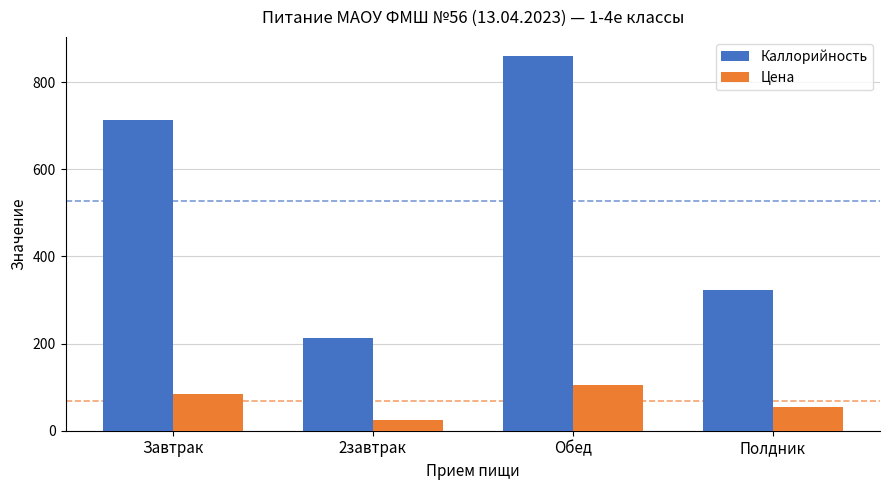

Which series changed the most between Завтрак and Полдник?

Каллорийность